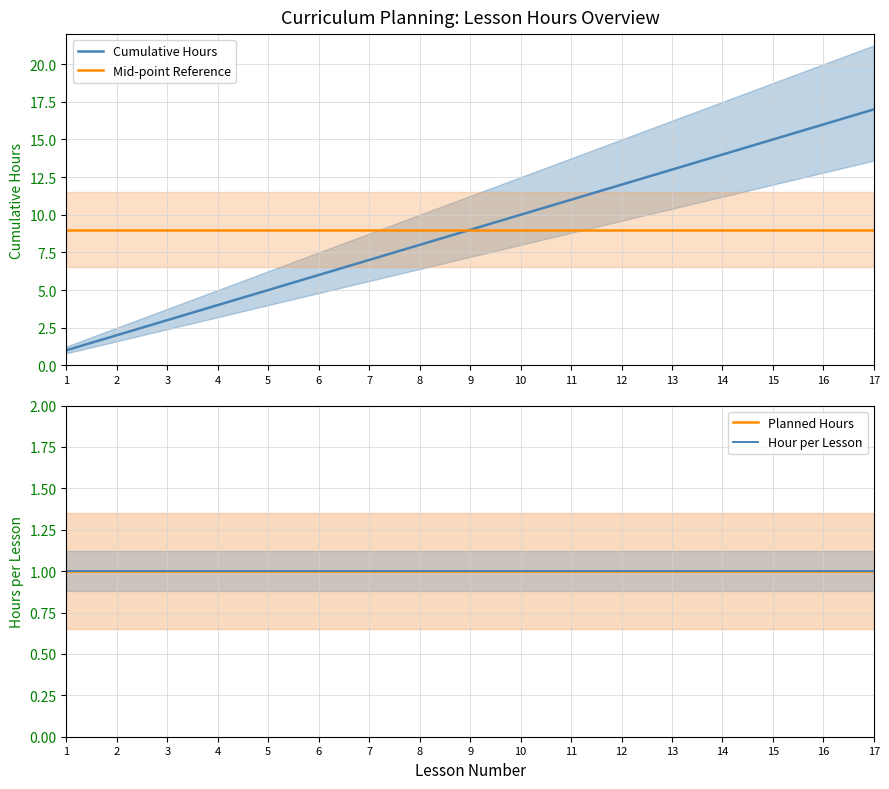

How many lines are shown in the chart?

4